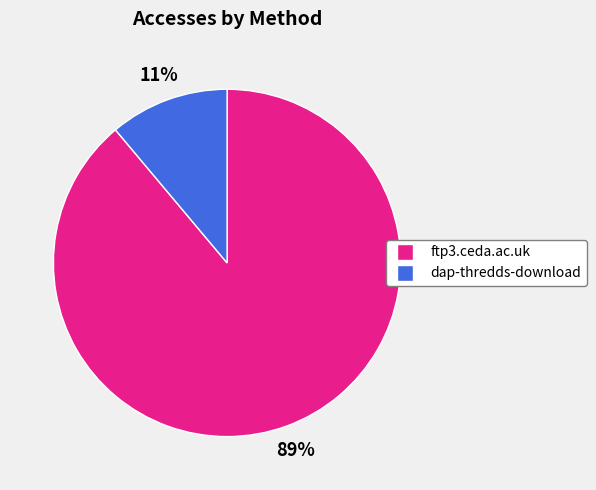

Which has a higher value, dap-thredds-download or ftp3.ceda.ac.uk?

ftp3.ceda.ac.uk